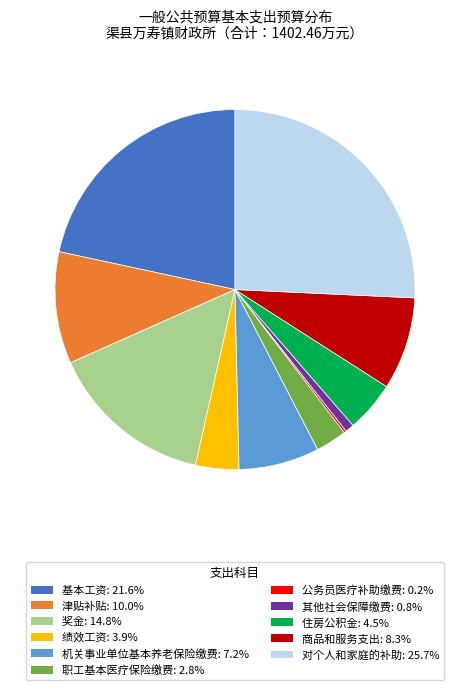

What is the ratio of the value at 基本工资: 21.6% to the value at 绩效工资: 3.9%?

5.6